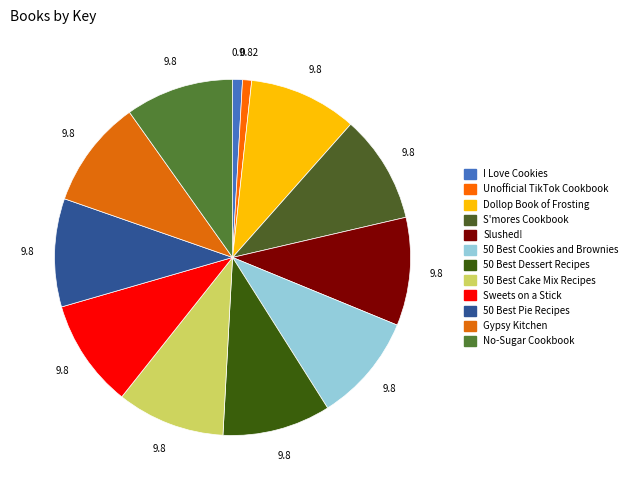

How many segments does this pie chart have?

12